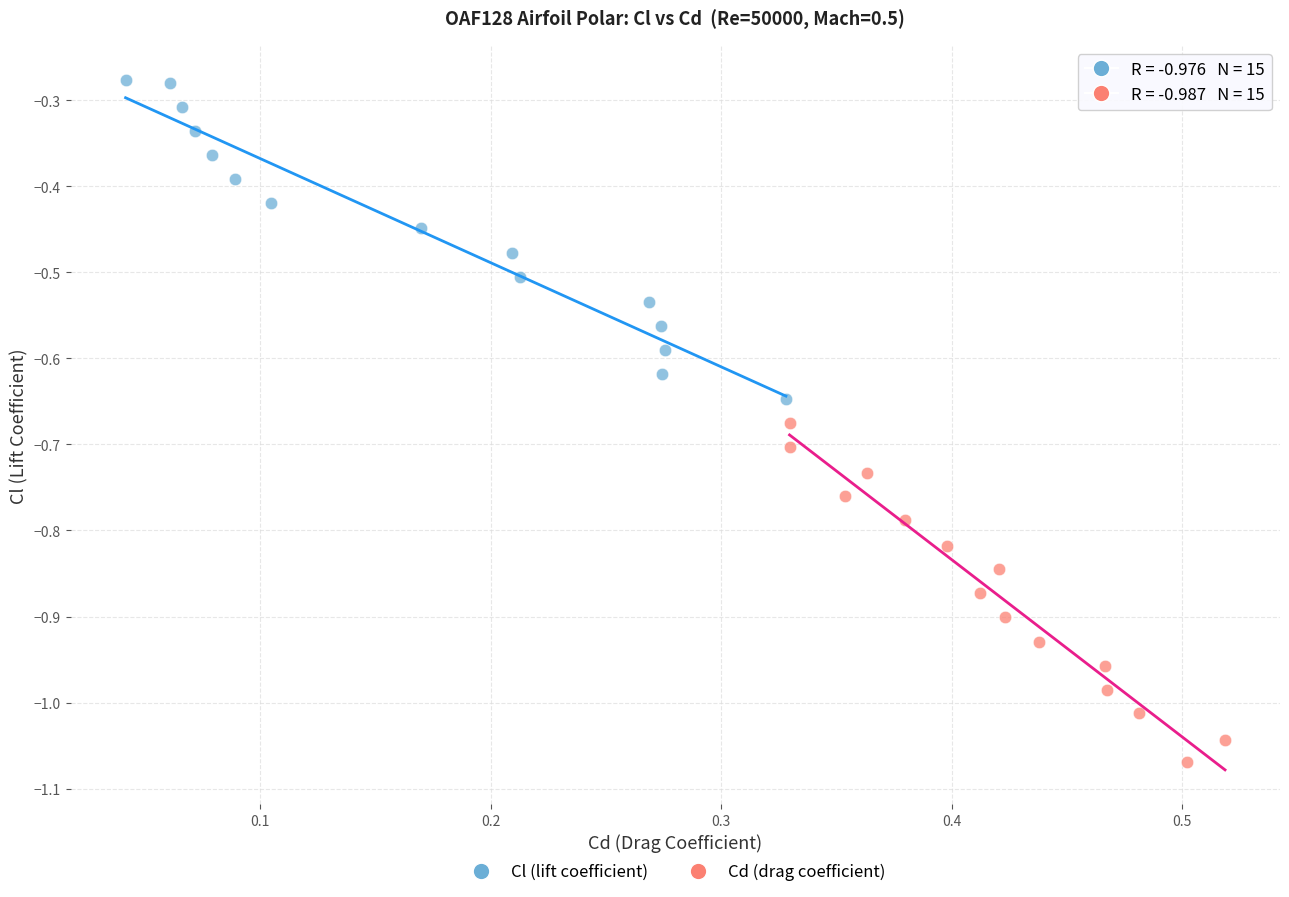

Which series has the largest Y range (max minus min)?

Cd (drag coefficient)